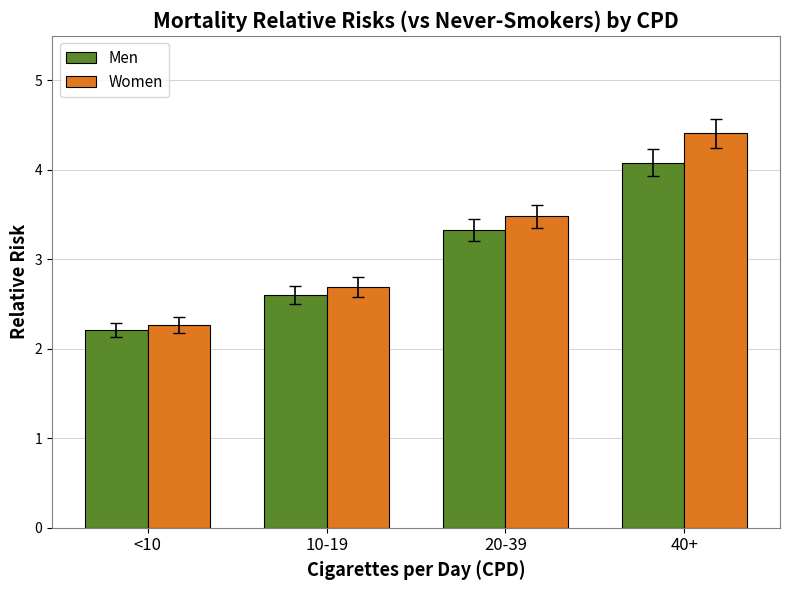

What position from the left is <10?

1